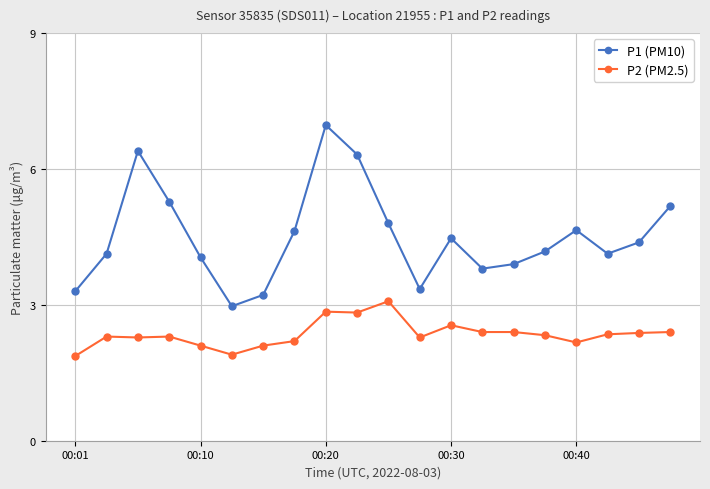

How many lines are shown in the chart?

2